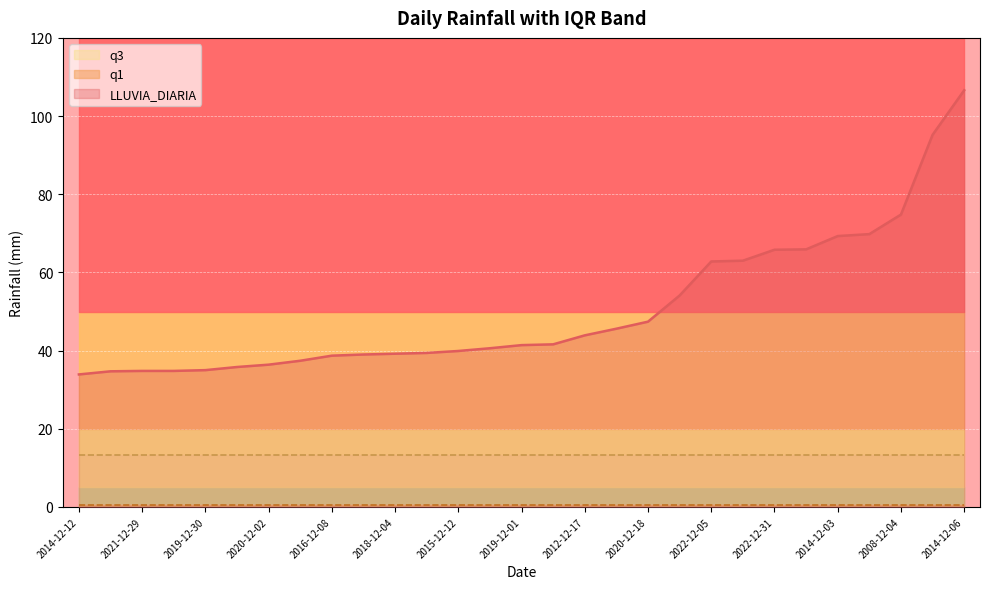

True or false: q3 and LLUVIA_DIARIA intersect in this chart.

False